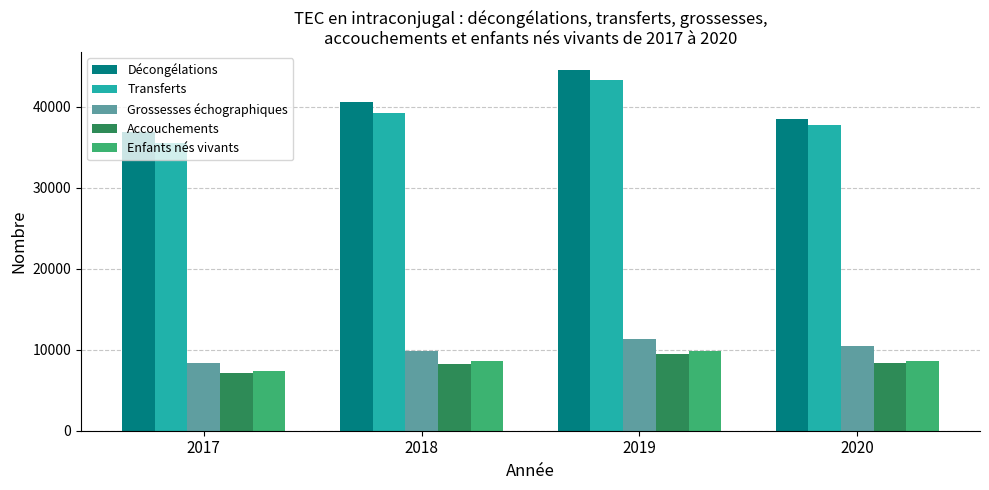

Which series has the largest range (max minus min)?

Transferts